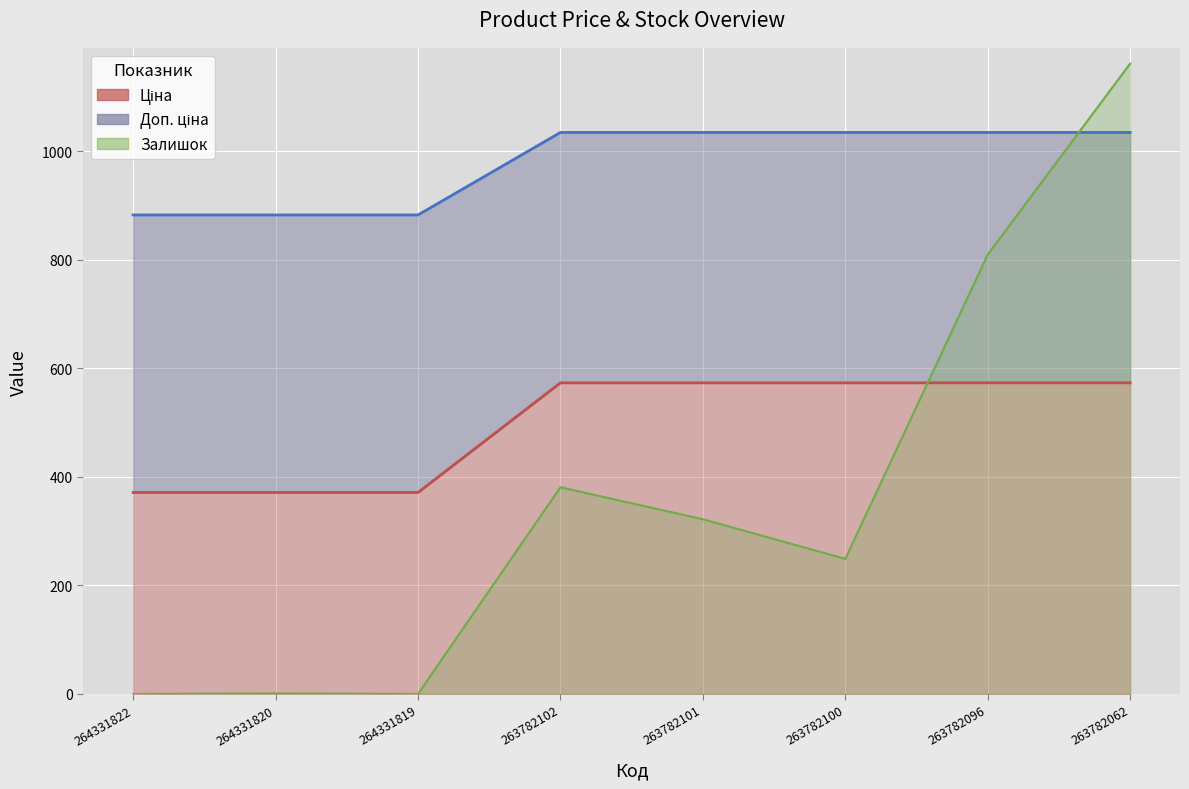

How many lines are shown in the chart?

3